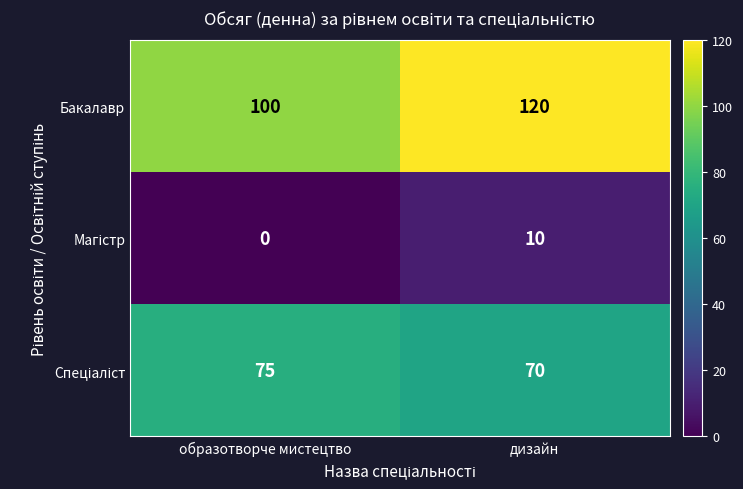

The value of Бакалавр at образотворче мистецтво is 141. True or false?

False